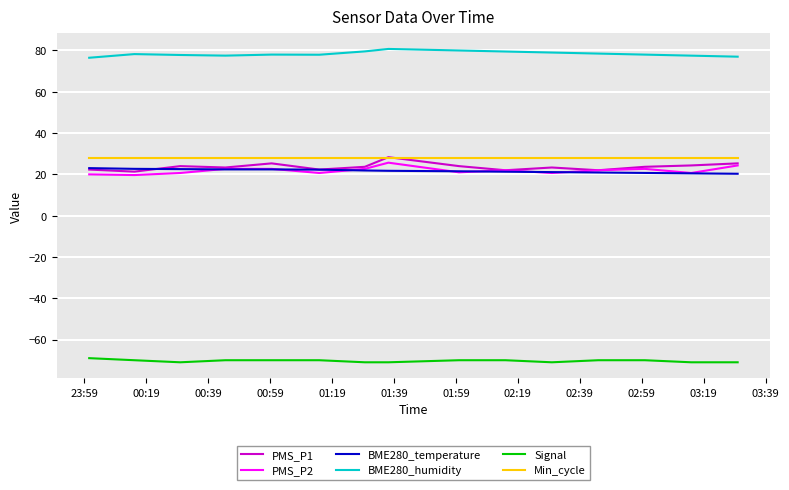

What are all the series names shown in the legend?

PMS_P1, PMS_P2, BME280_temperature, BME280_humidity, Signal, Min_cycle